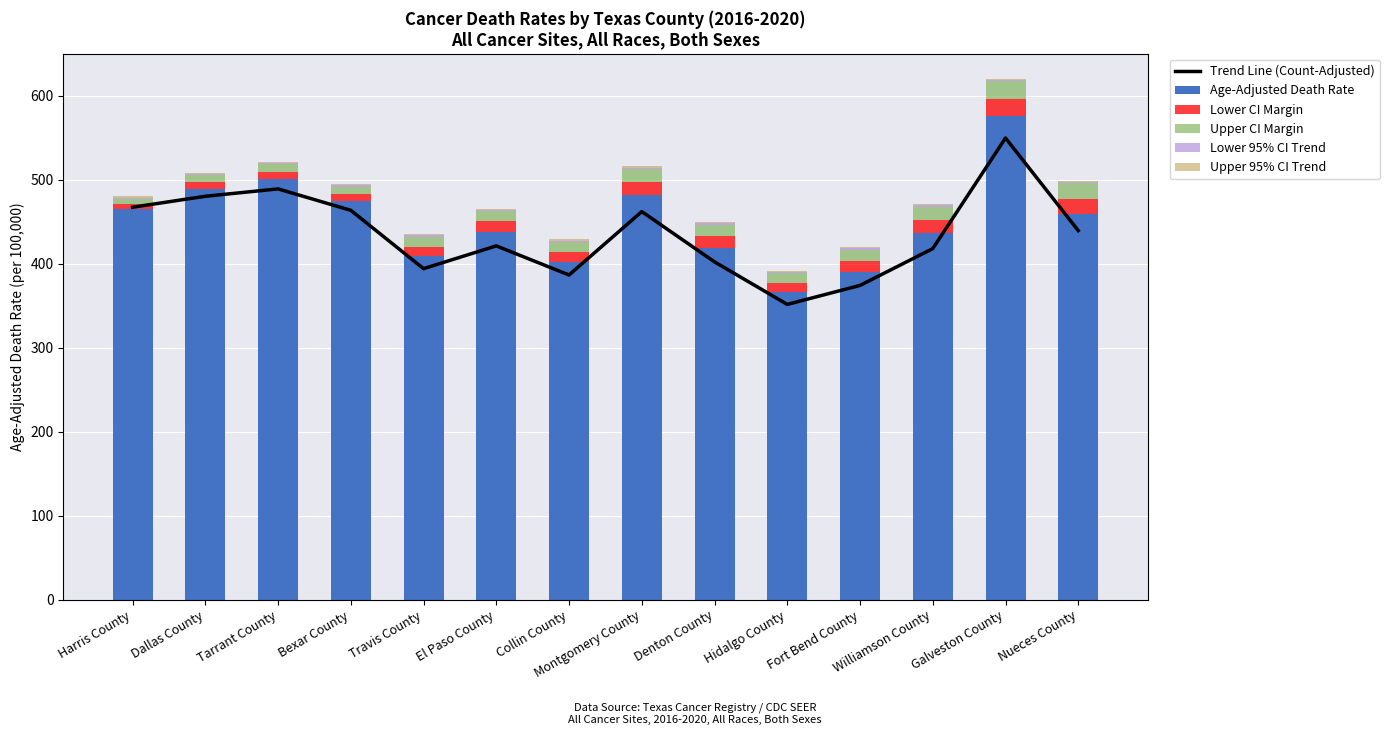

Rank the series by their maximum value, from lowest to highest.

Upper 95% CI Trend, Lower 95% CI Trend, Lower CI Margin, Upper CI Margin, Trend Line (Count-Adjusted), Age-Adjusted Death Rate